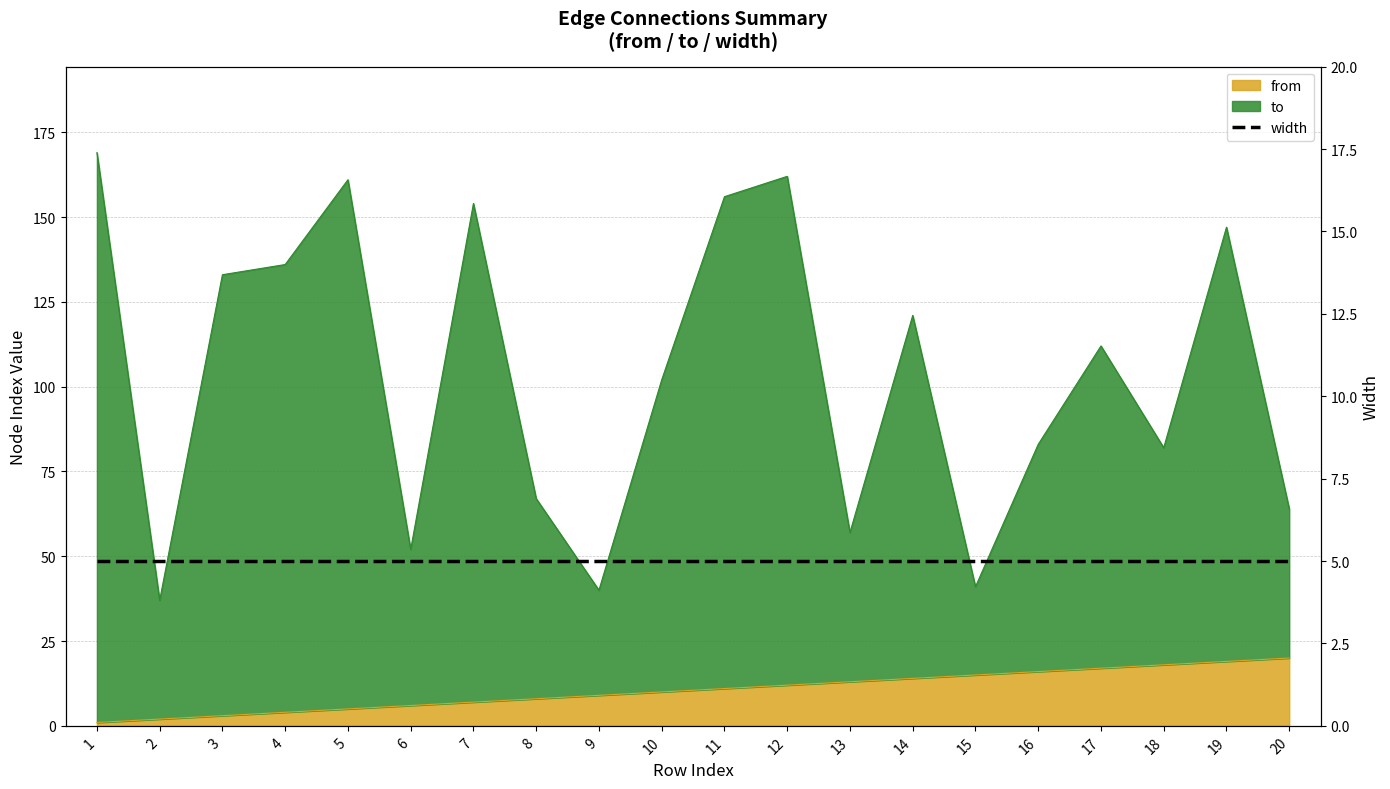

Which series has the widest spread of values?

to